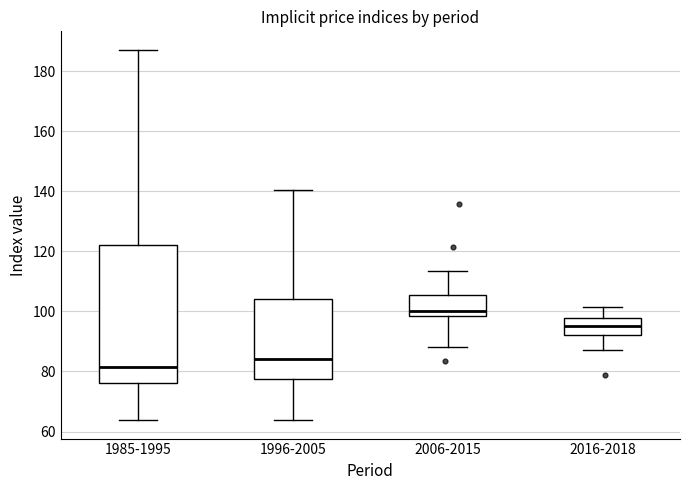

Which box's median line is the highest?

2006-2015